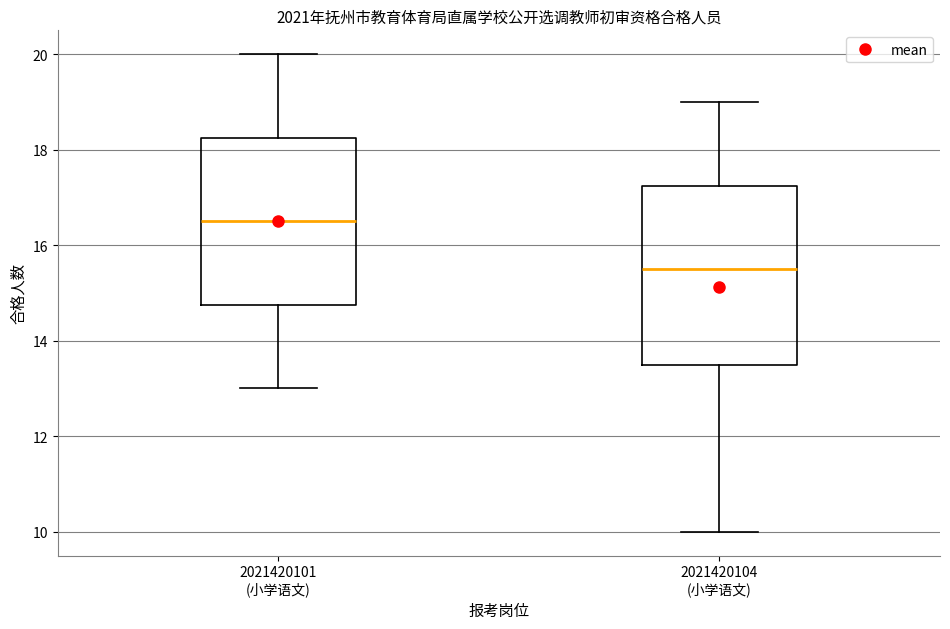

Where does the median line of the box for 2021420101 (小学语文) sit on the y-axis? The values are not printed on the chart, so give them approximately, as read against the axis.

16.6